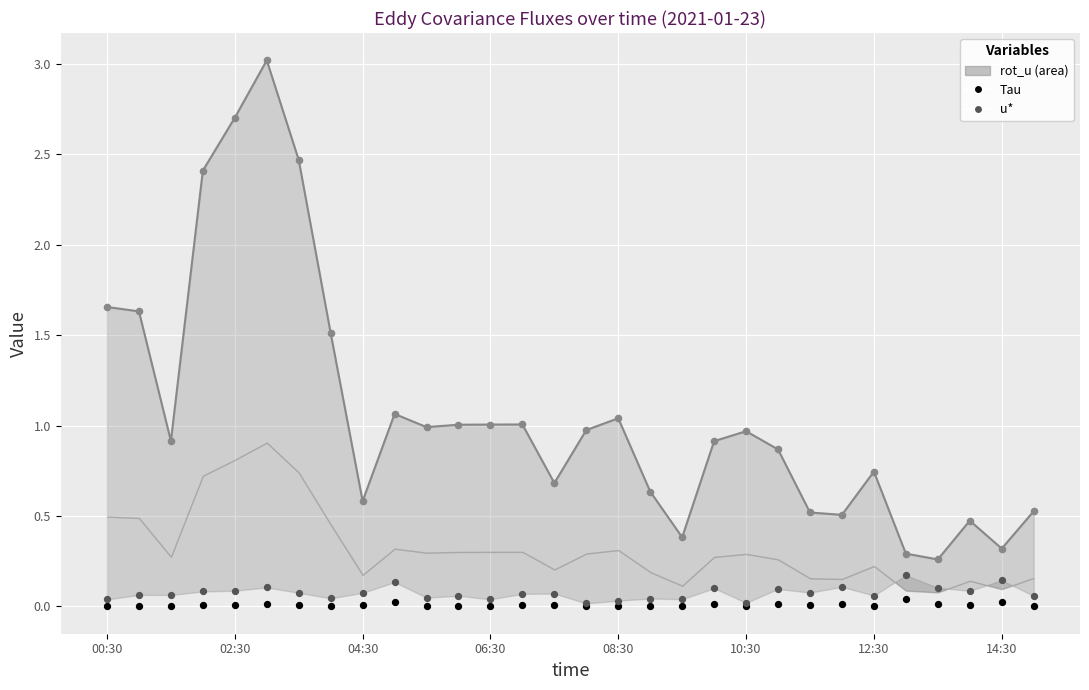

At how many categories does at least one series exceed 1?

12